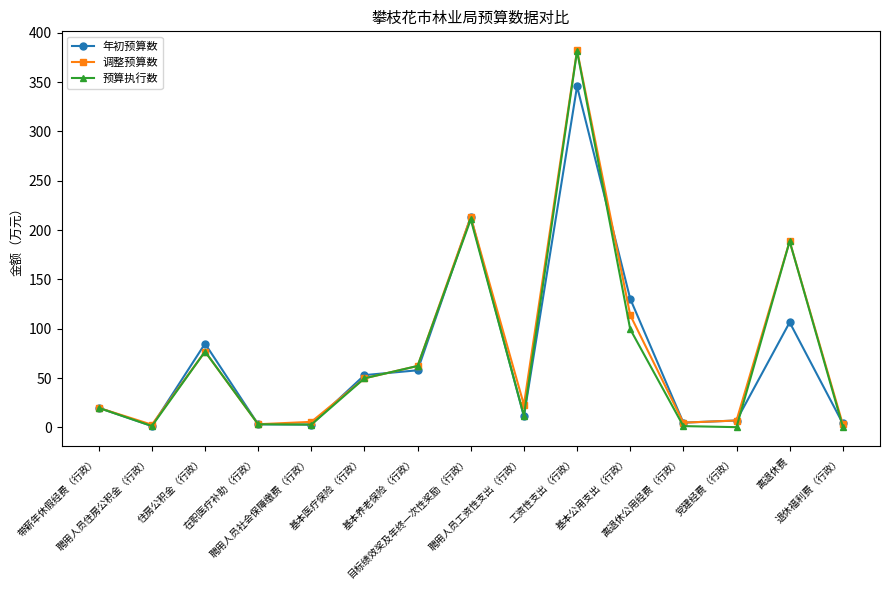

In 预算执行数, how many points are lower than both neighbors (excluding endpoints)?

4